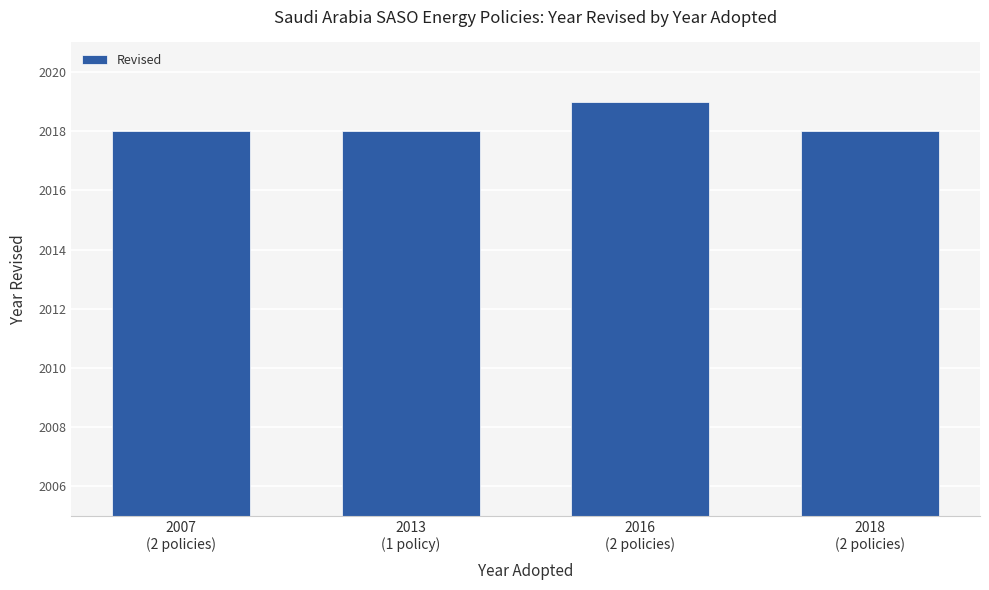

Reading left to right, what are all the values shown in this chart?

2018	2018	2019	2018